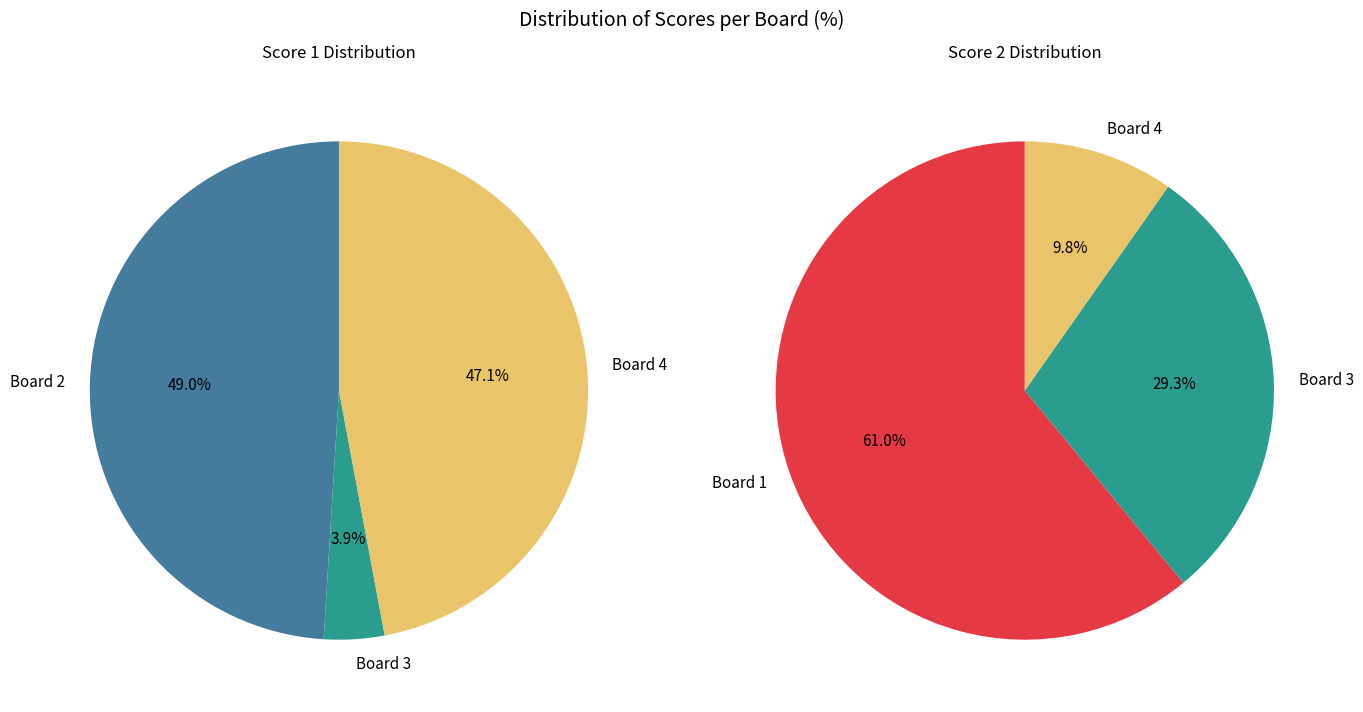

How many slices are in this pie chart?

4